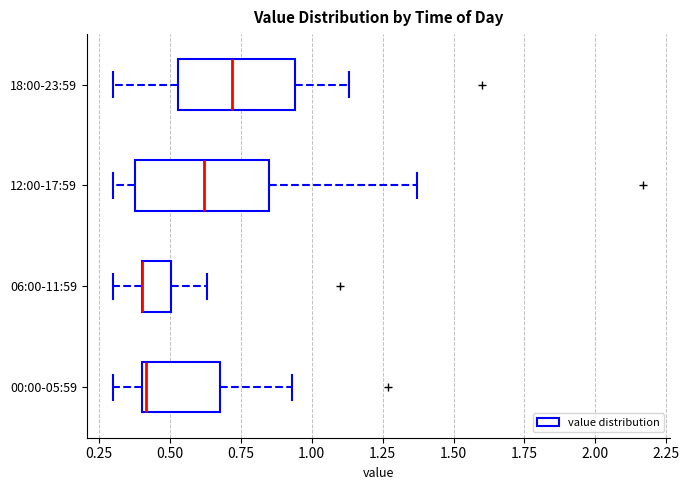

Reading bottom to top, read every box against the x-axis: the position of its median line, the range the box covers, and the ends of its whiskers. The values are not printed on the chart, so give them approximately, as read against the axis.

00:00-05:59: median 0.40 (just right of the box's left edge), box 0.40 to 0.70, whiskers 0.30 to 0.95
06:00-11:59: median 0.40 (drawn on the box's left edge), box 0.40 to 0.50, whiskers 0.30 to 0.65
12:00-17:59: median 0.60, box 0.40 to 0.85, whiskers 0.30 to 1.35
18:00-23:59: median 0.70, box 0.55 to 0.95, whiskers 0.30 to 1.15